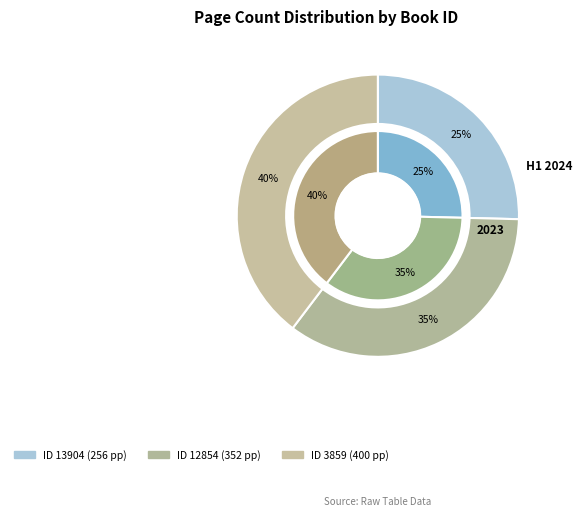

How many slices are in this pie chart?

3